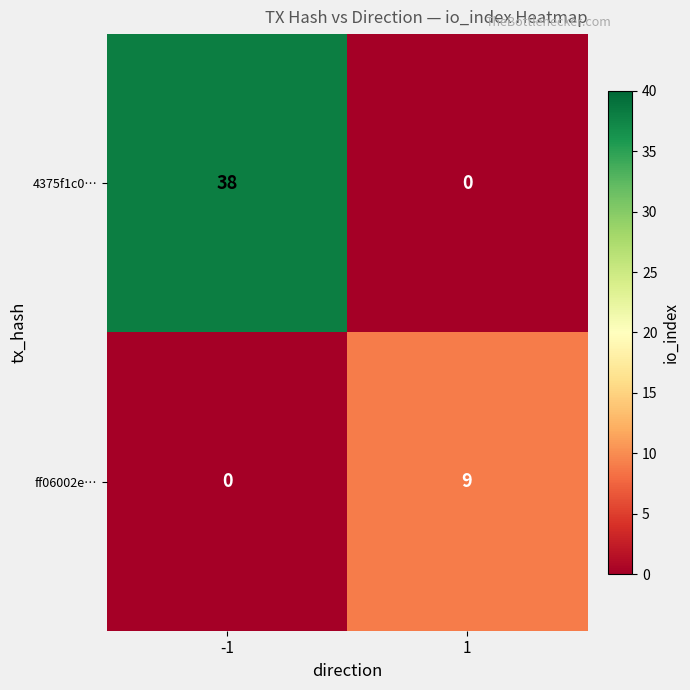

Count the number of data series in this chart.

2